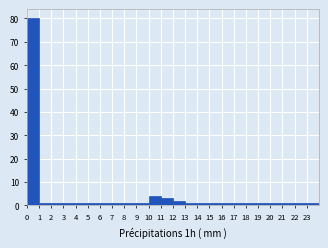

Reading left to right, list every bar in this chart as the range it spans on the x-axis followed by its height. The values are not printed on the chart, so give them approximately, as read against the axis.

0 to 1: 80
1 to 2: 1
2 to 3: 1
3 to 4: 1
4 to 5: 1
5 to 6: 1
6 to 7: 1
7 to 8: 1
8 to 9: 1
9 to 10: 1
10 to 11: 4
11 to 12: 3
12 to 13: 2
13 to 14: 1
14 to 15: 1
15 to 16: 1
16 to 17: 1
17 to 18: 1
18 to 19: 1
19 to 20: 1
20 to 21: 1
21 to 22: 1
22 to 23: 1
23 to 24: 1